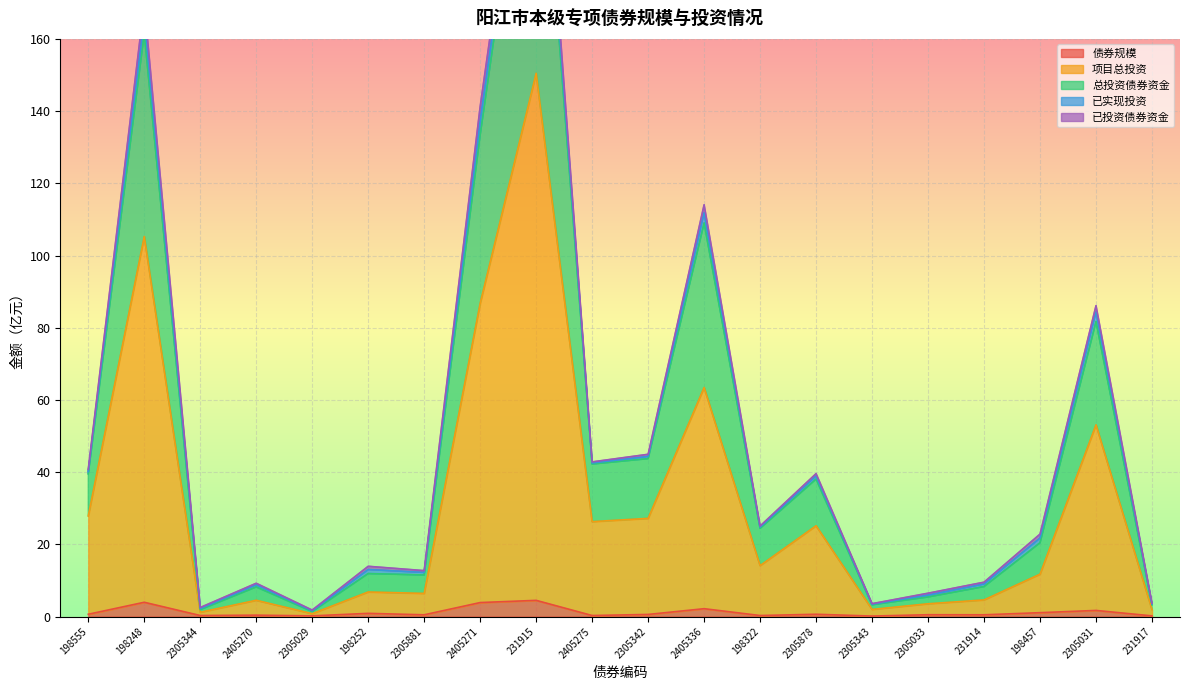

What is the average value of the XMZTZ series?

31.2